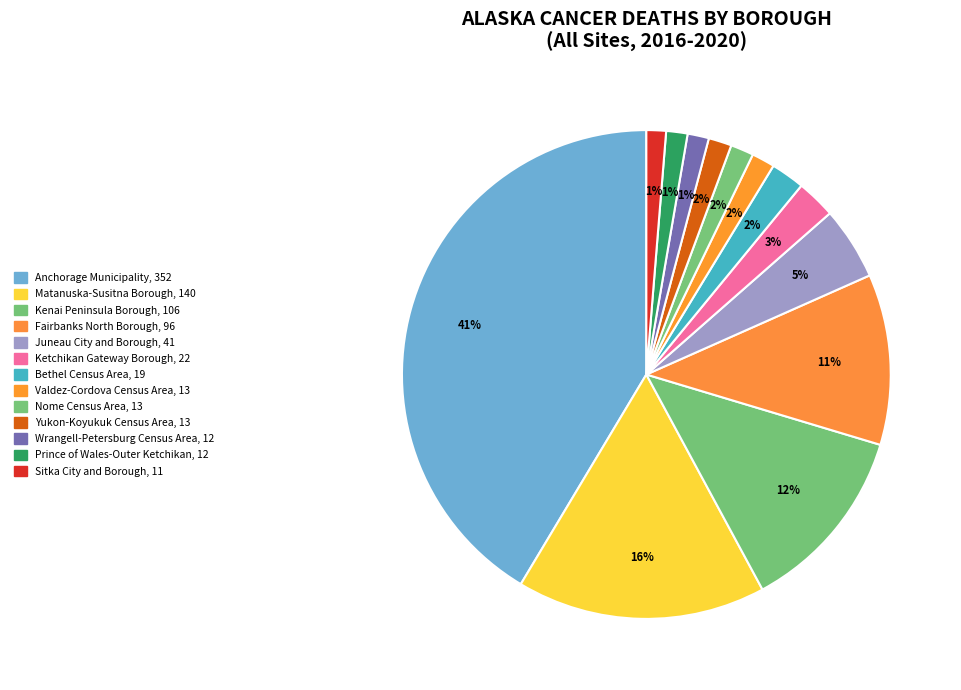

Combined, do Kenai Peninsula Borough and Wrangell-Petersburg Census Area account for over 50%?

No